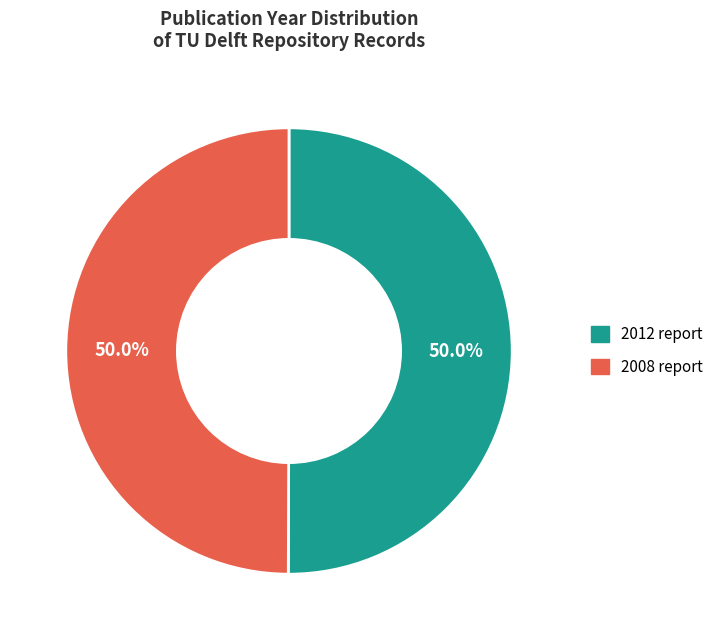

Combined, what portion of the pie is 2008 report and 2012 report?

100.0%